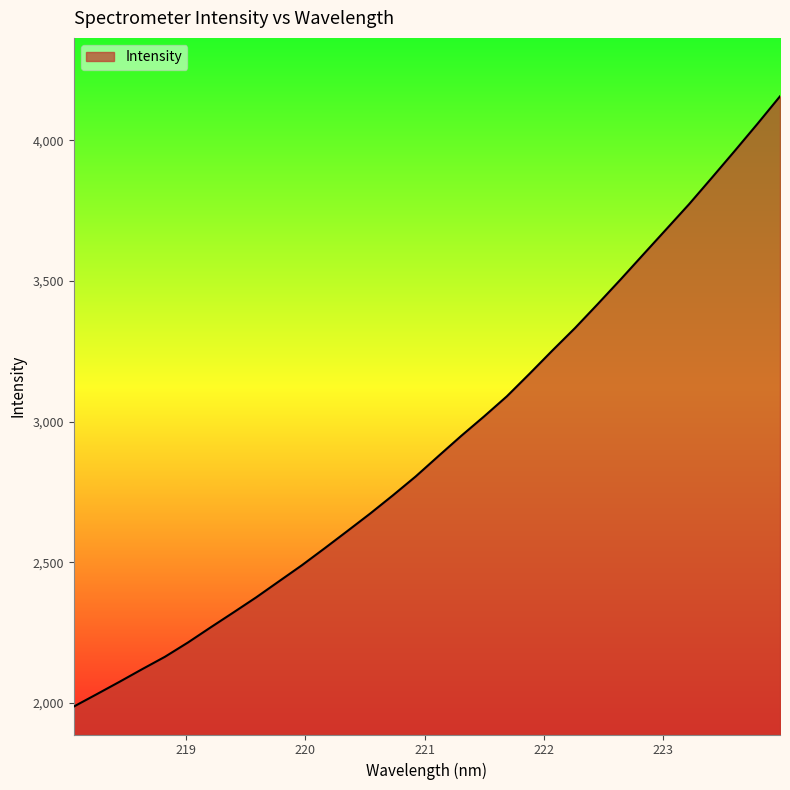

What is the smallest value displayed?

1986.6